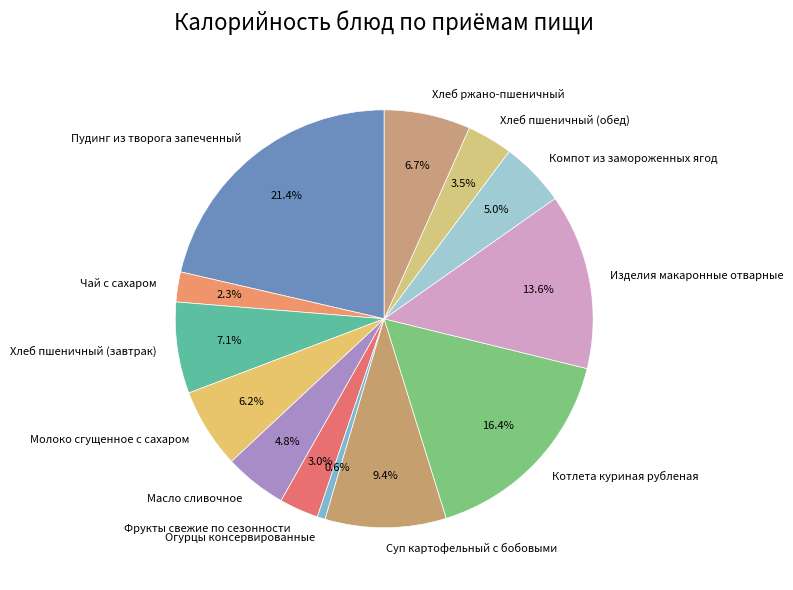

Which has a higher value, Суп картофельный с бобовыми or Чай с сахаром?

Суп картофельный с бобовыми